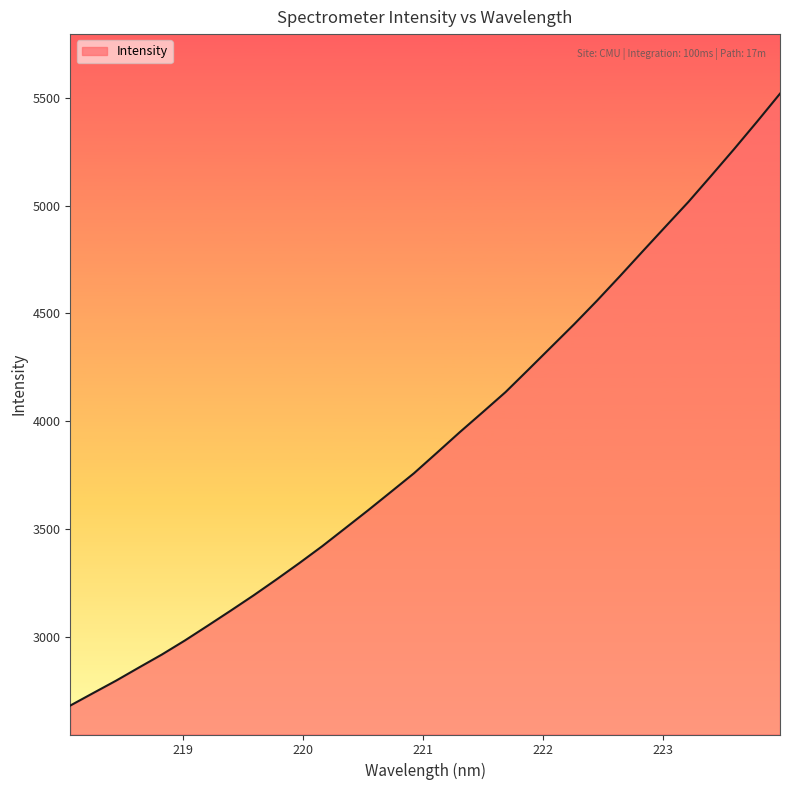

Reading left to right, list all the values displayed in this chart.

2683.3	2741.2	2798.7	2859.7	2919.9	2984.7	3053.3	3122.9	3193.8	3267.7	3343.6	3422.0	3504.9	3588.1	3673.5	3759.4	3854.1	3949.6	4042.0	4135.3	4239.6	4344.8	4450.0	4559.2	4672.6	4788.3	4903.2	5017.4	5139.1	5262.3	5388.9	5518.2